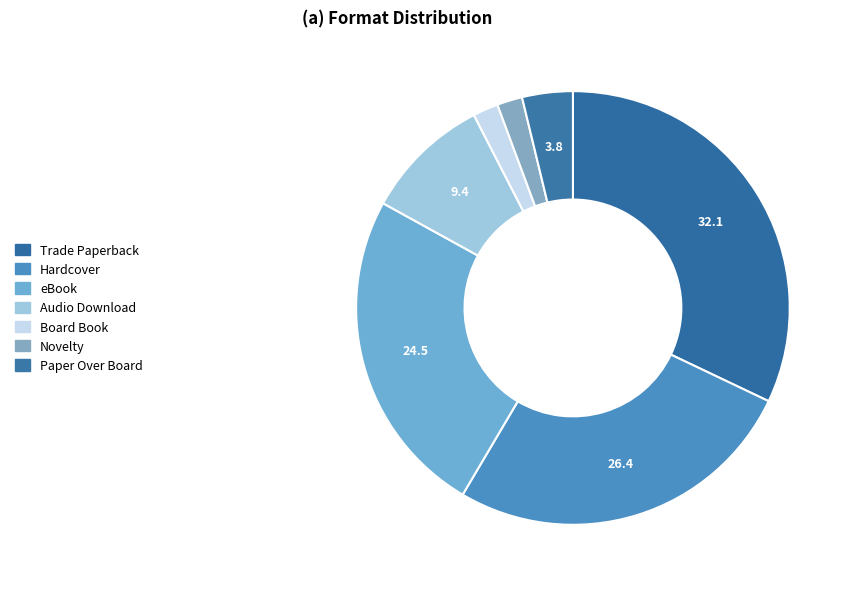

What is the ratio of the value at eBook to the value at Hardcover?

0.9